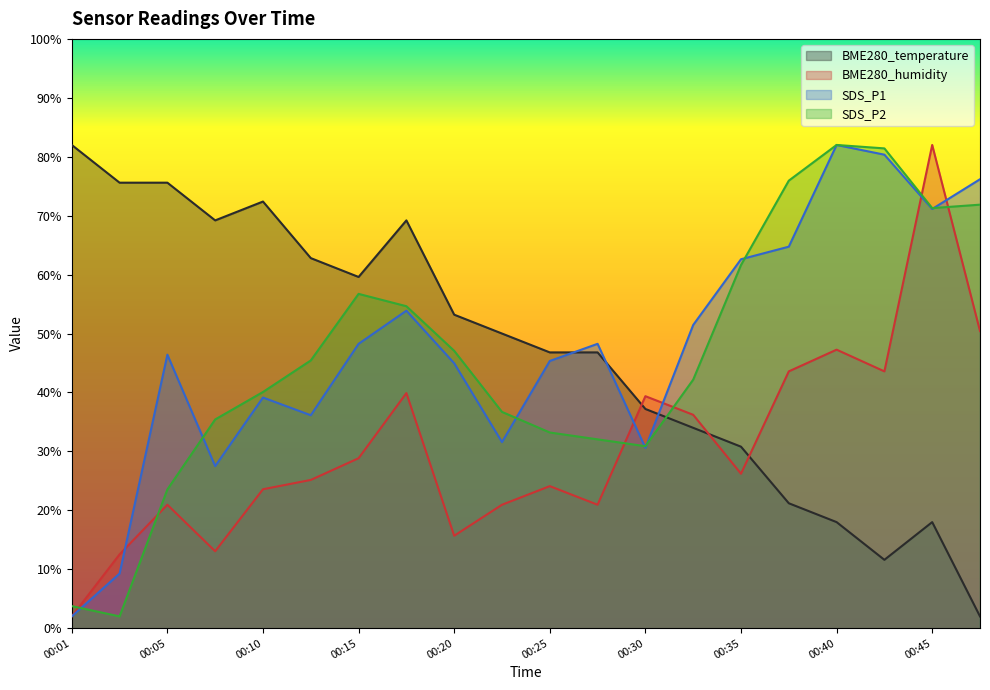

Between 00:08 and 00:45, which series saw the biggest shift?

BME280_humidity